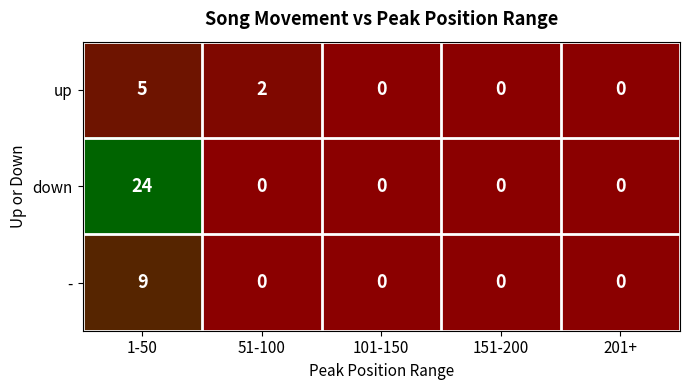

Which label corresponds to the largest value in the chart?

1-50